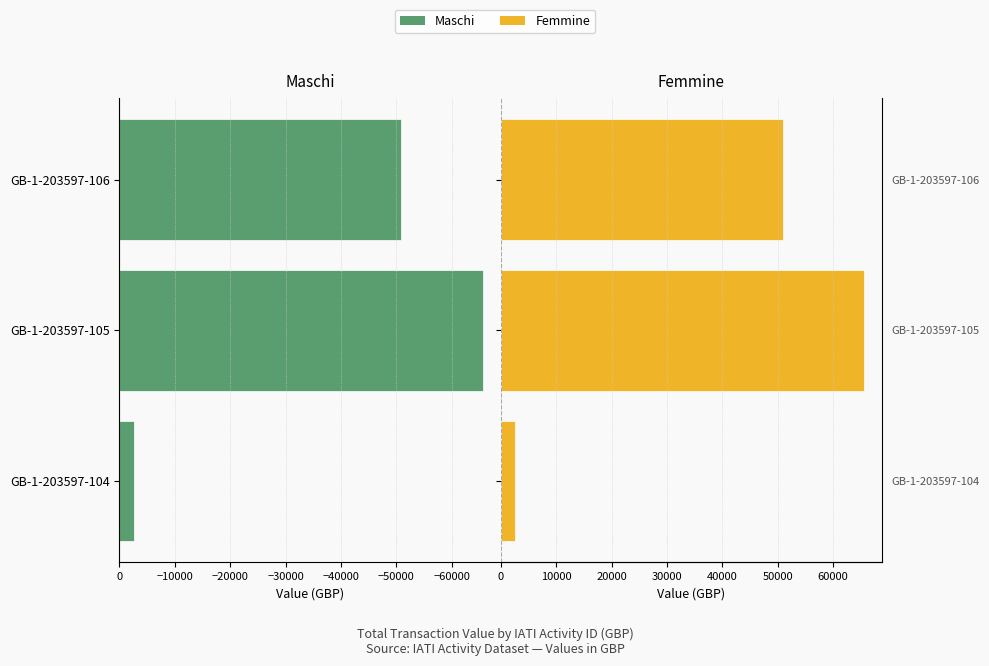

The value of Maschi (left) at GB-1-203597-106 is -73123. True or false?

False